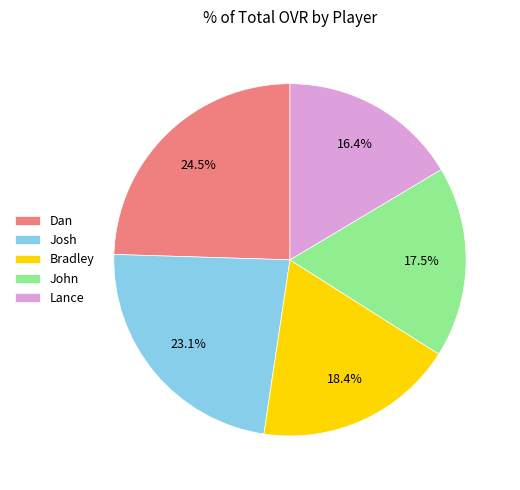

To the nearest percent, what percentage of the pie is Josh?

23%